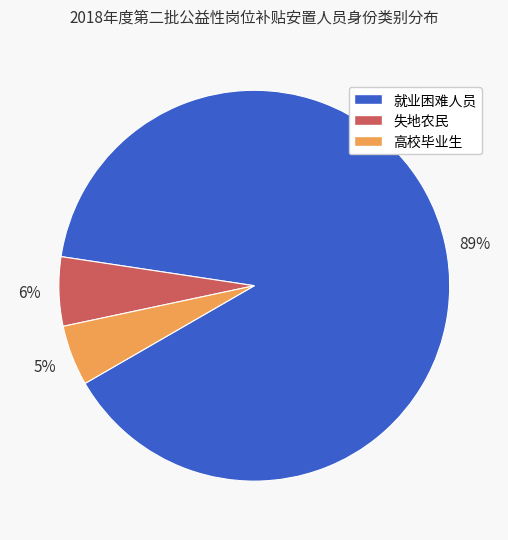

Which category has the smallest portion of the pie?

高校毕业生